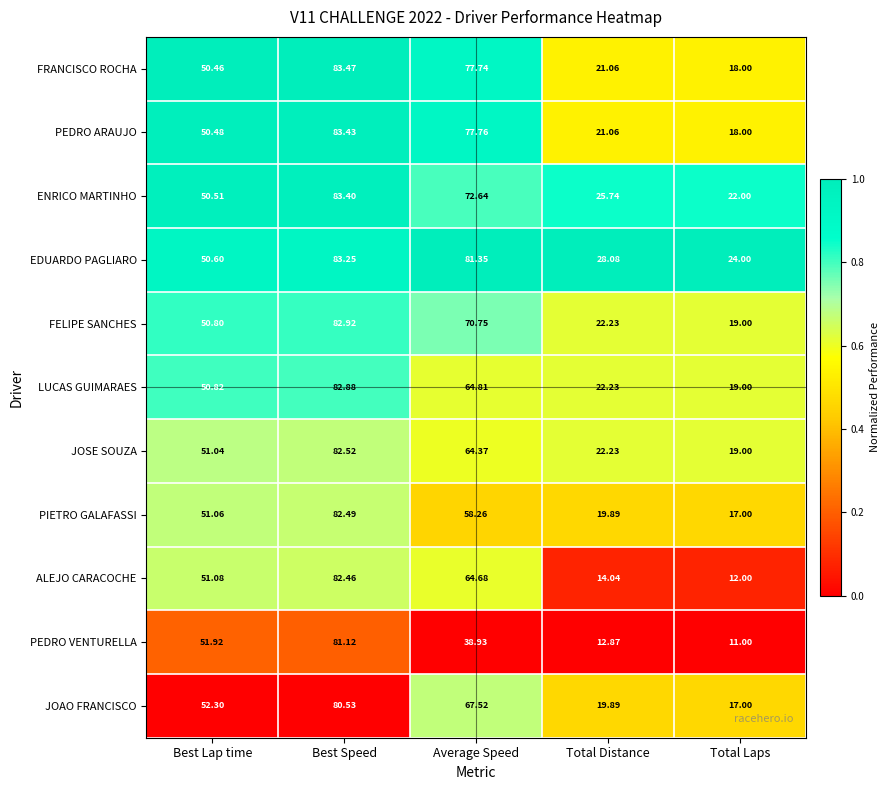

At which category is the sum across all series the highest?

Best Speed